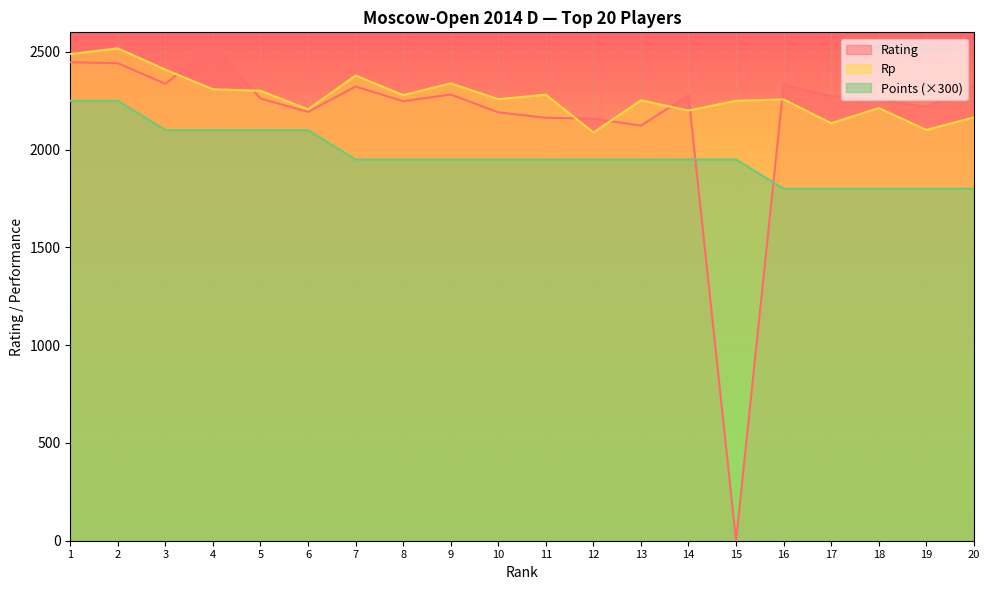

What is the average value of the Rating series?

2169